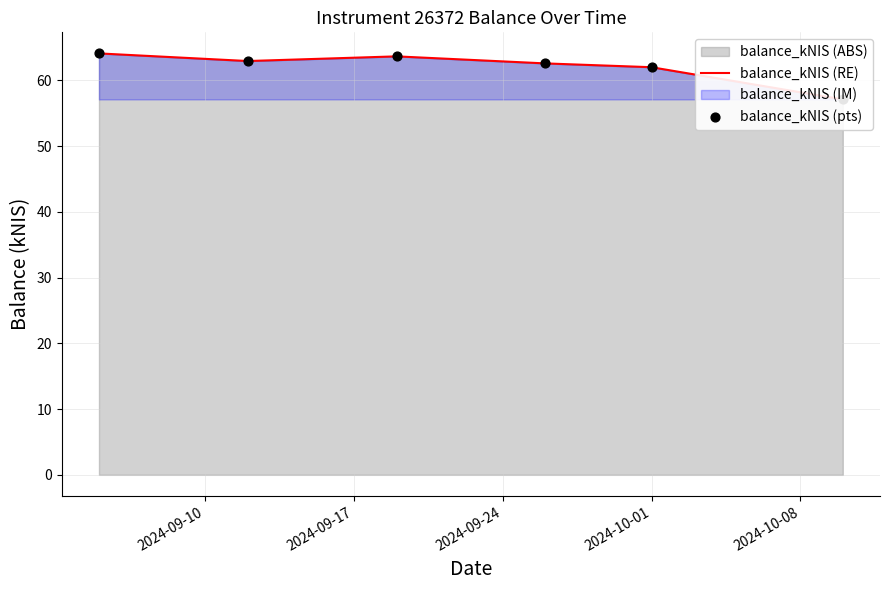

What is the total value across all series at 2024-09-17?

125.9